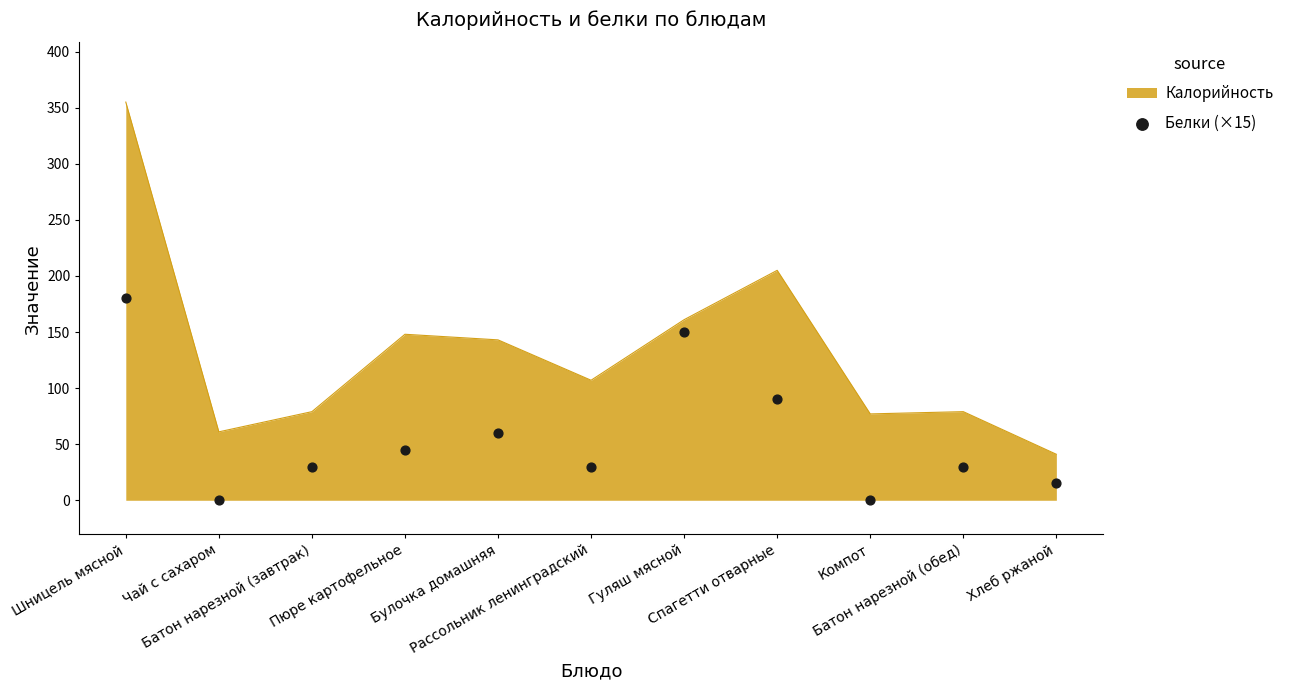

What is the change in value from Пюре картофельное to Компот?

-45